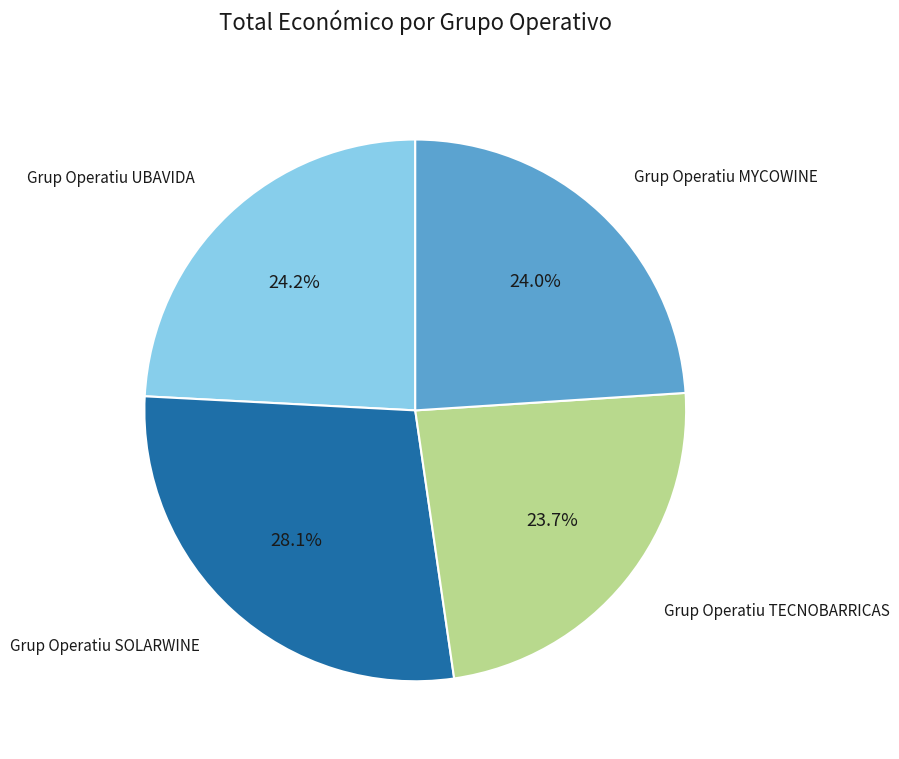

Does any single category account for the majority?

No